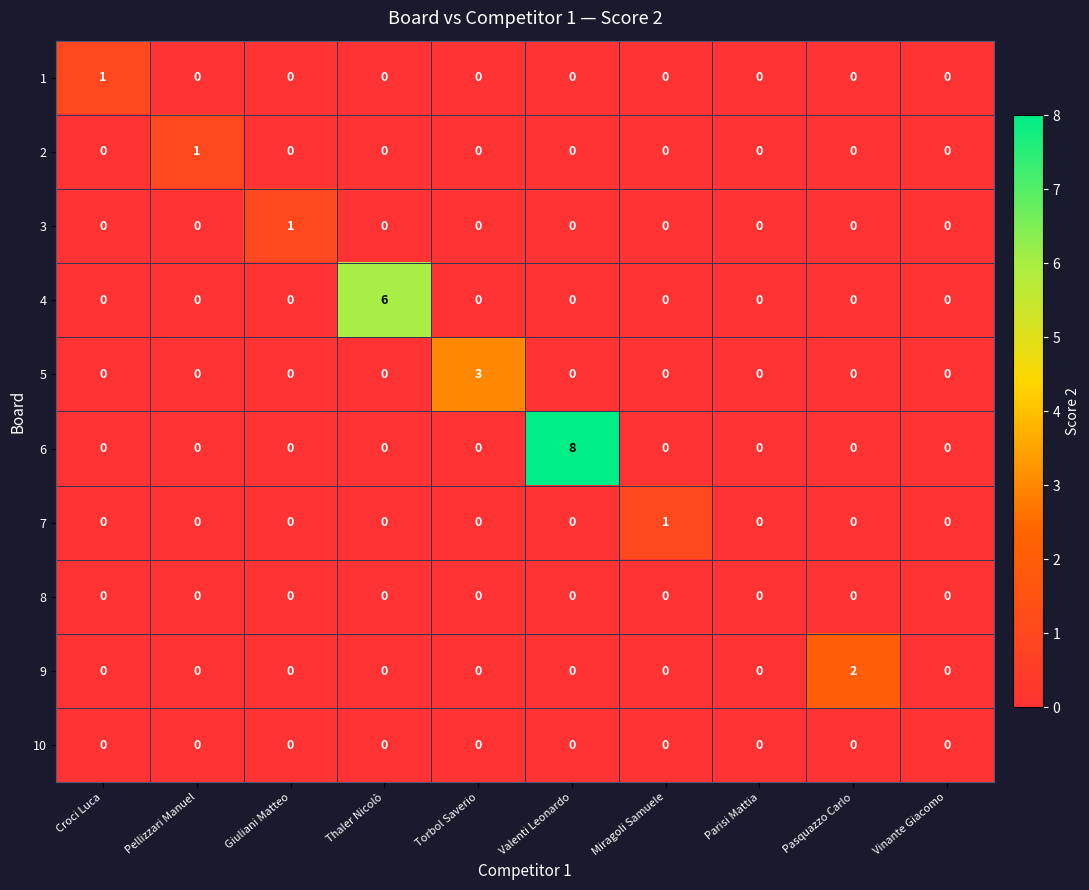

At which category is the sum across all series the highest?

Valenti Leonardo